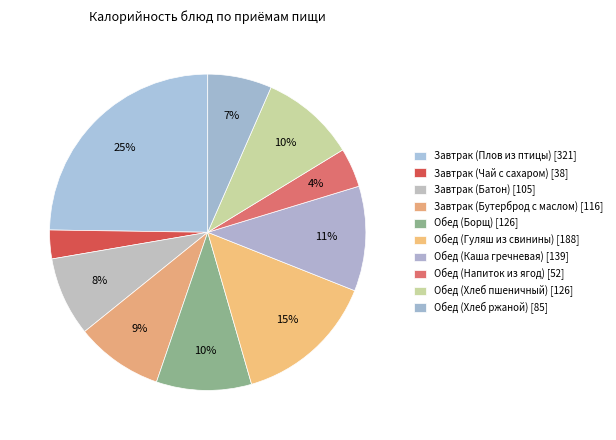

Count the number of slices in the pie.

10